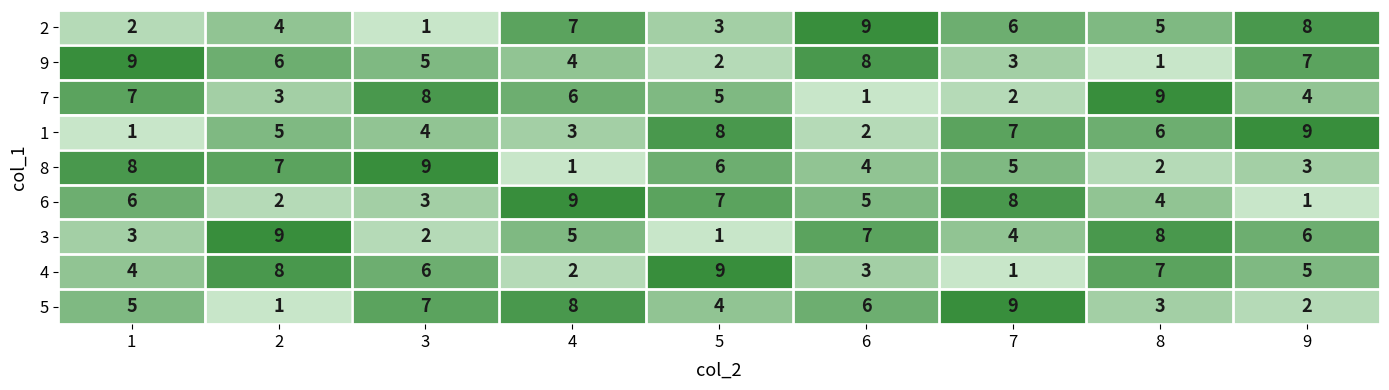

At which label is 3 closest to 5?

4